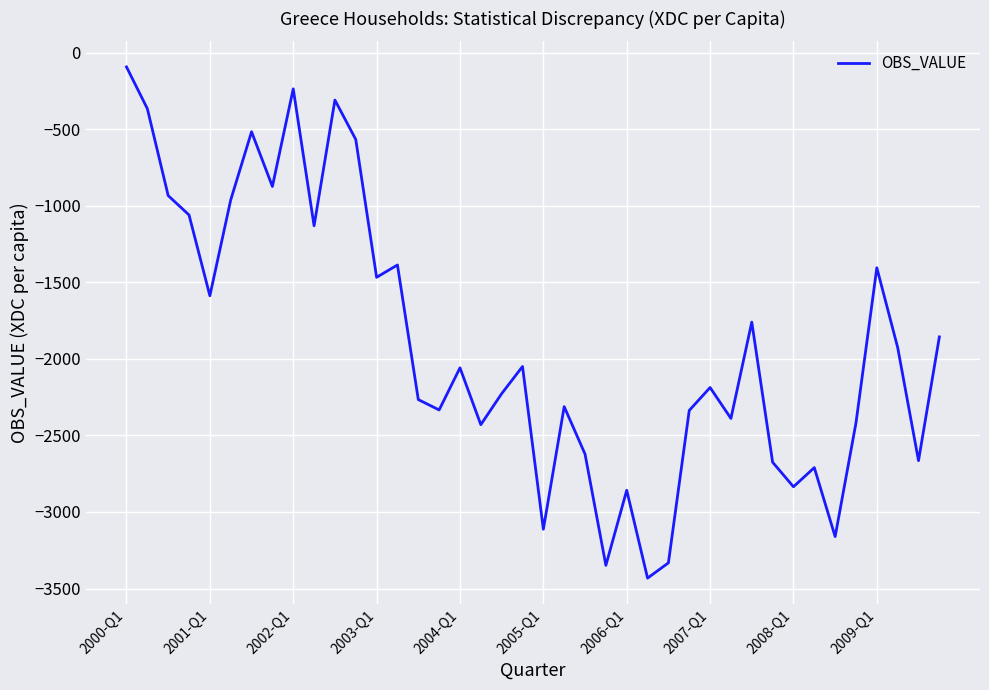

True or false: there are more than 2 points higher than both neighbors.

True